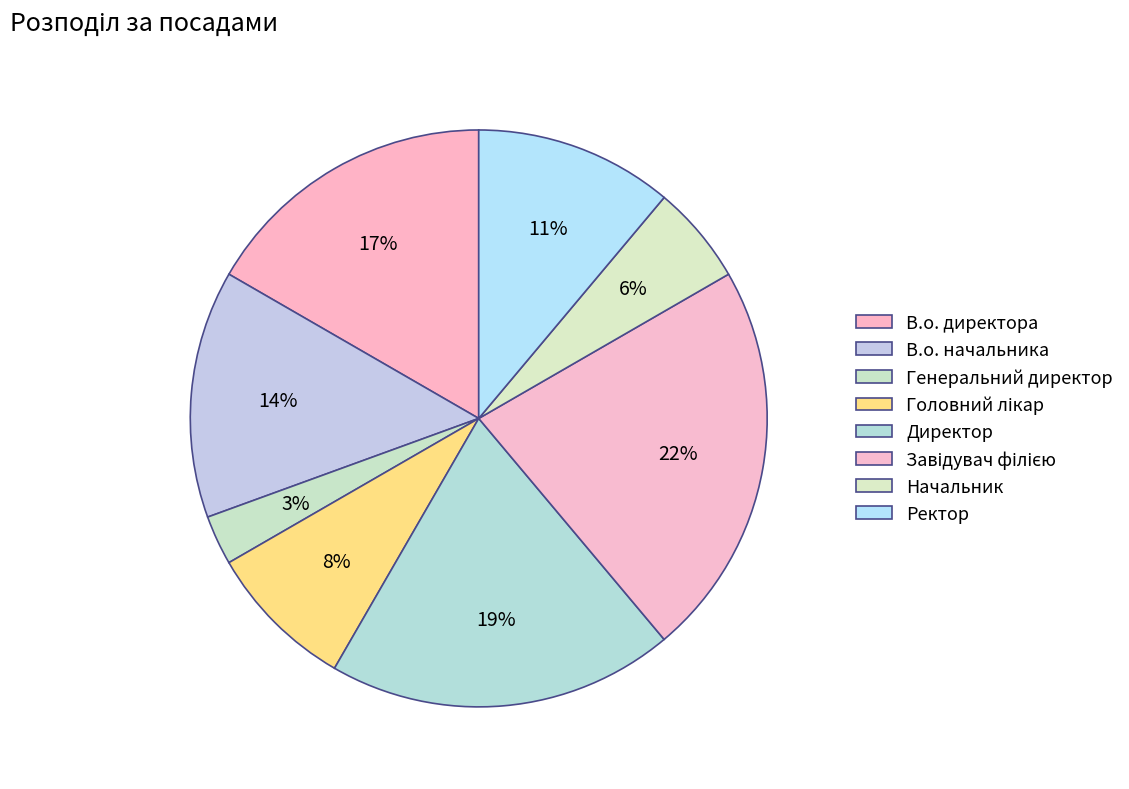

Is it true that Головний лікар is 8% of the pie?

True